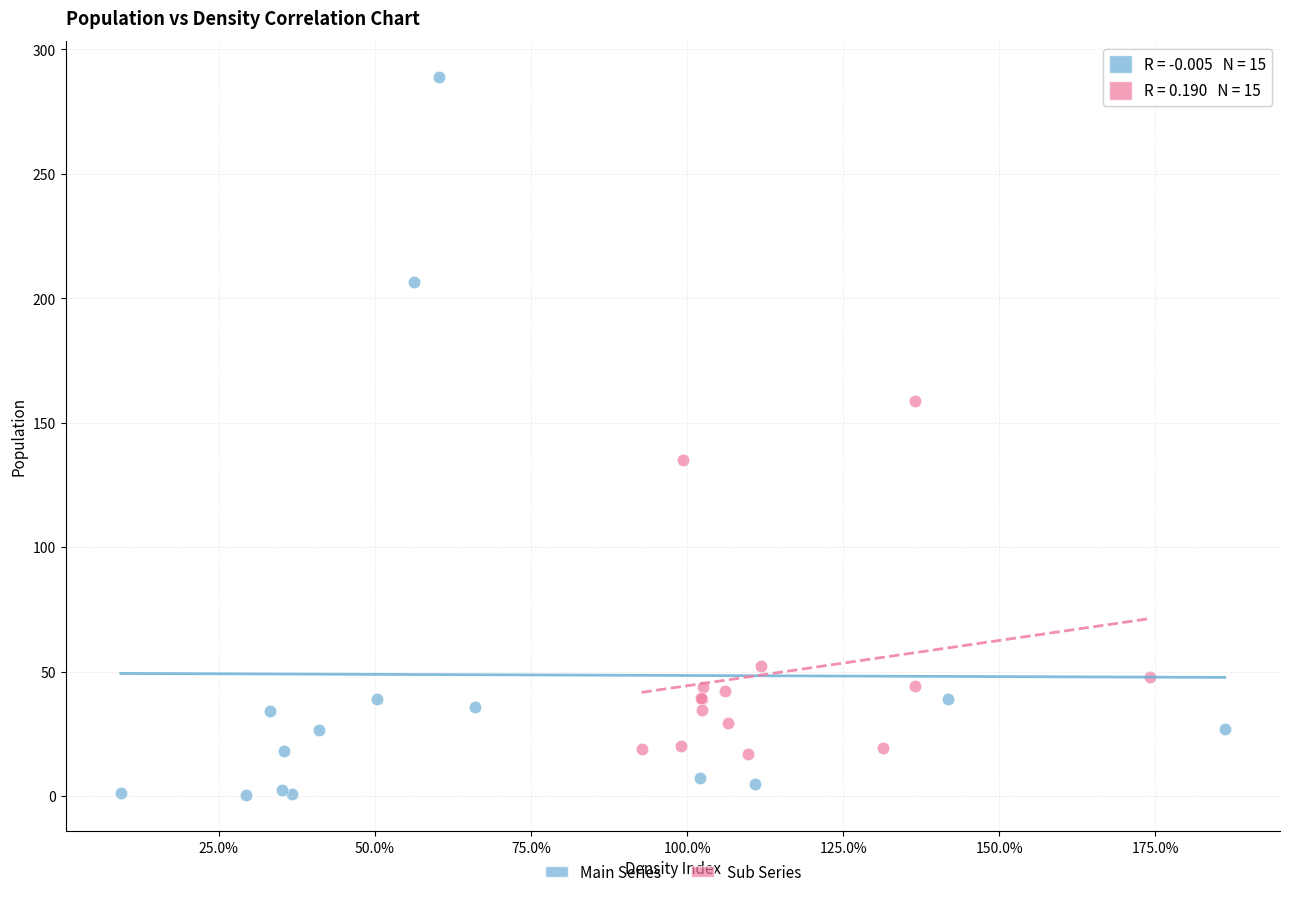

Which series contains the highest Y value?

Main Series